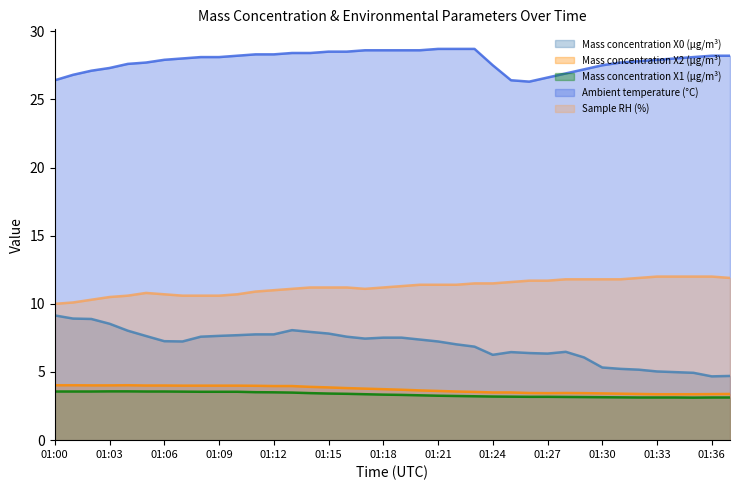

How many interior local peaks does the Mass concentration X2 (μg/m³) series have?

2